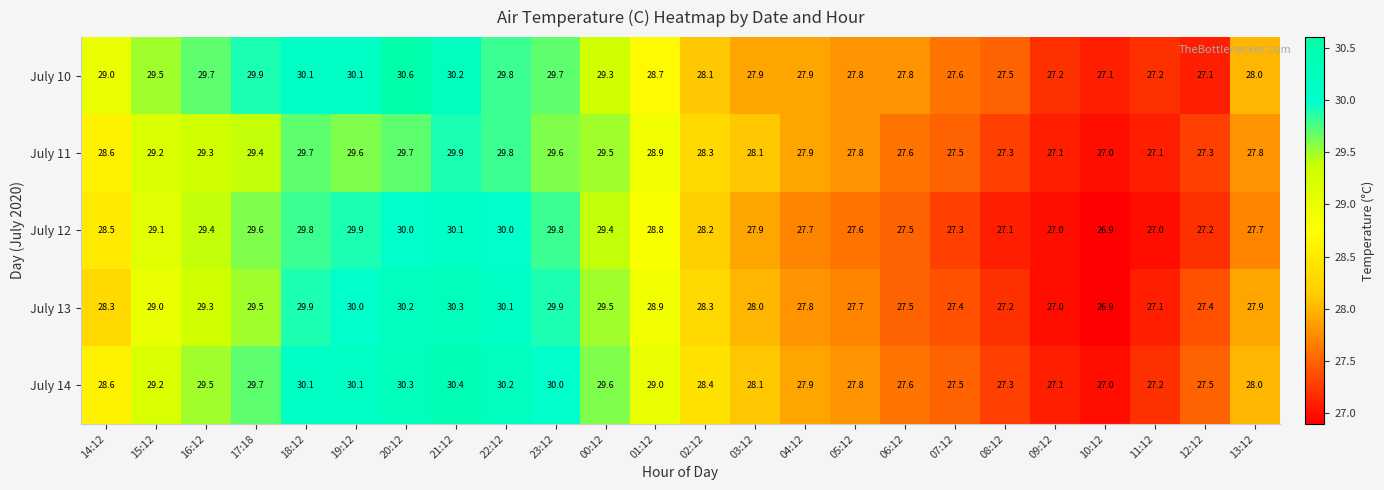

How many distinct data groups are displayed?

5